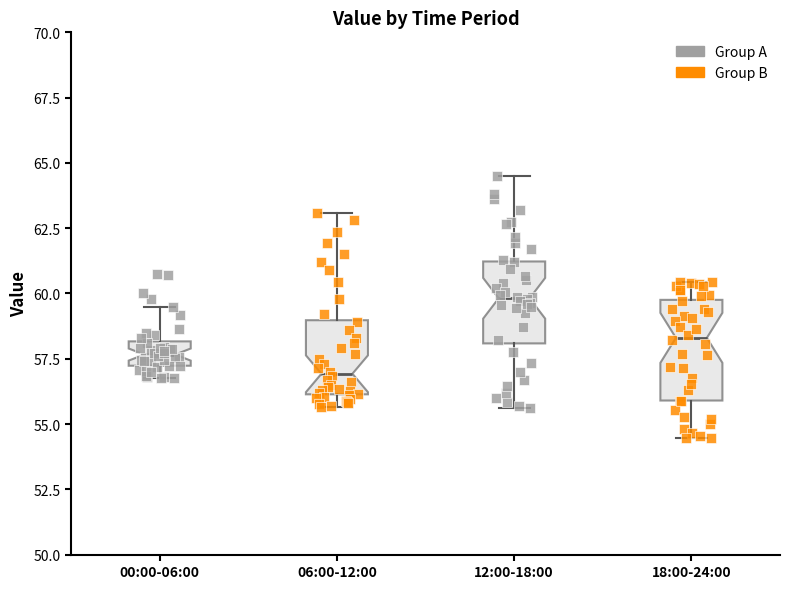

Reading left to right, read every box against the y-axis: the position of its median line, the range the box covers, and the ends of its whiskers. The values are not printed on the chart, so give them approximately, as read against the axis.

00:00-06:00: median 57.5, box 57.0 to 58.0, whiskers 57.0 (below the box's lower edge) to 59.5
06:00-12:00: median 57.0, box 56.0 to 59.0, whiskers 55.5 to 63.0
12:00-18:00: median 60.0, box 58.0 to 61.0, whiskers 55.5 to 64.5
18:00-24:00: median 58.5, box 56.0 to 60.0, whiskers 54.5 to 60.5